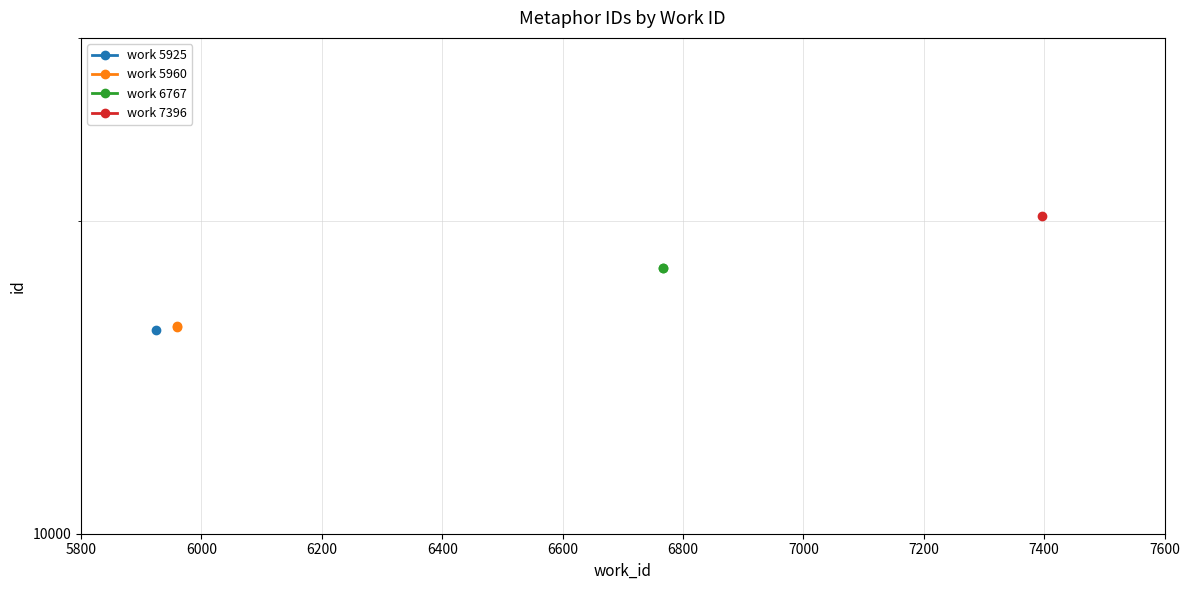

Is the value of work 5960 at 5800 greater than the value of work 6767 at 6000?

No